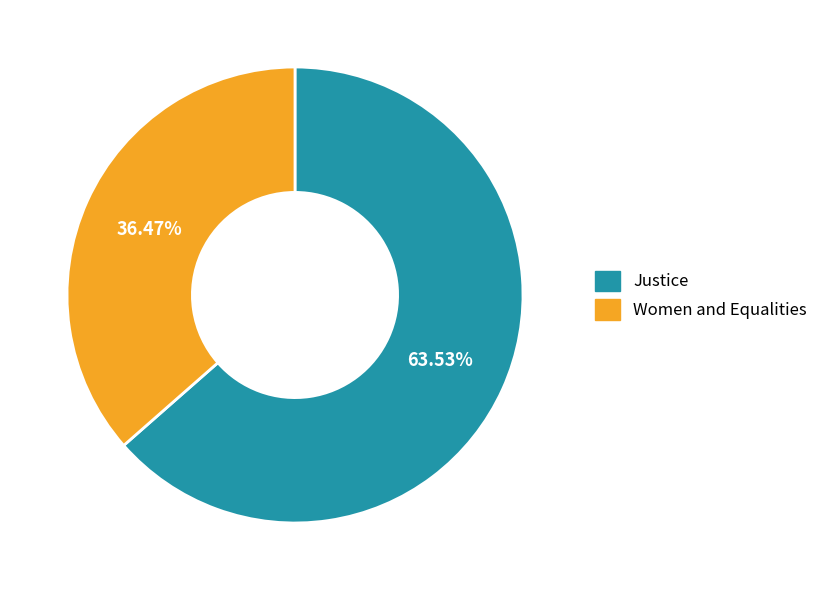

To the nearest percent, what portion does Women and Equalities represent?

36%